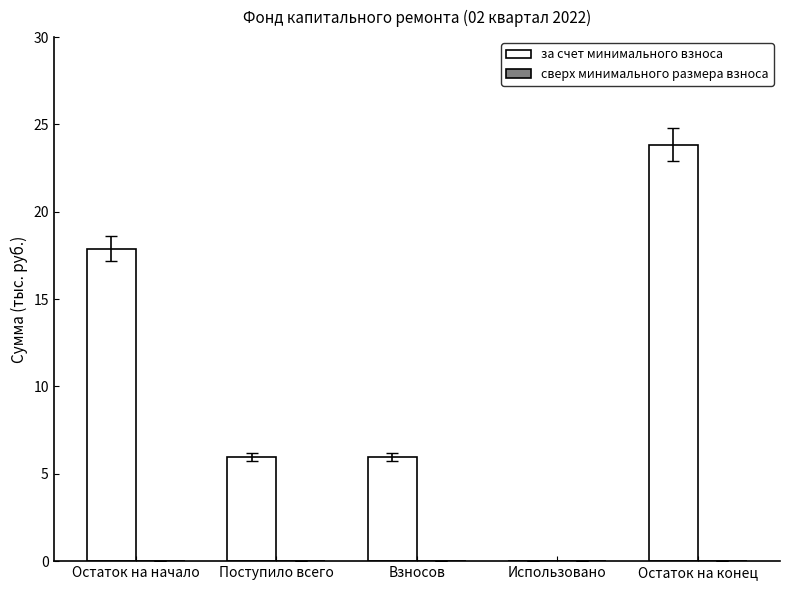

Approximately how many times larger is the value at Поступило всего compared to Остаток на начало?

0.3